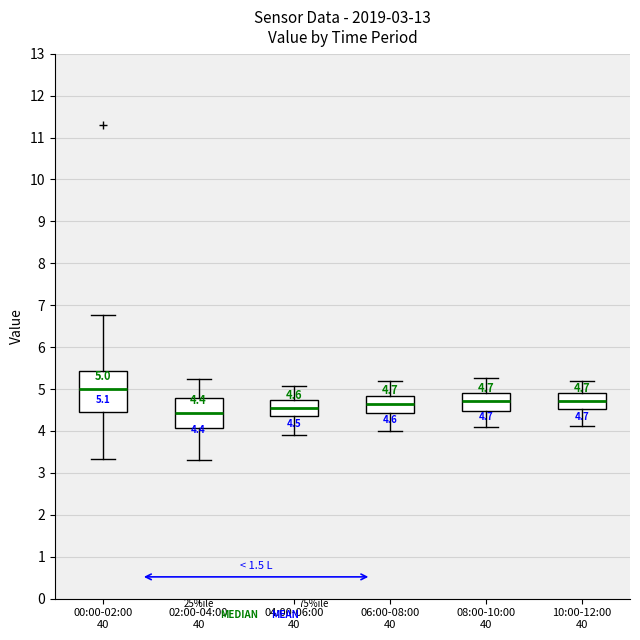

Which box is the tallest, from its lower edge to its upper edge?

00:00-02:00 40